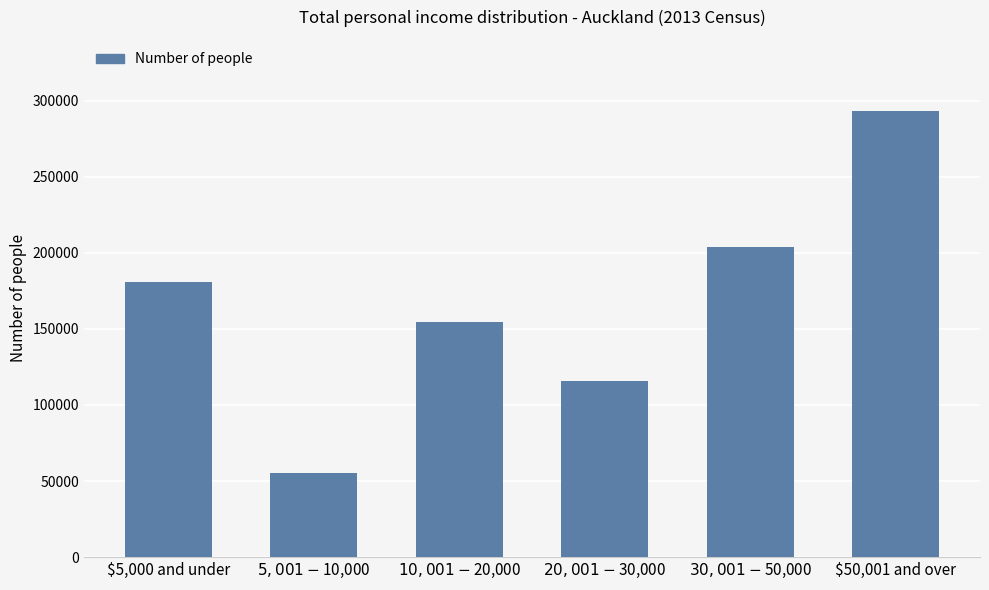

Reading right to left, what are all the values shown in this chart?

$50,001 and over=293103	$30,001-$50,000=203667	$20,001-$30,000=115749	$10,001-$20,000=154389	$5,001-$10,000=55422	$5,000 and under=181011